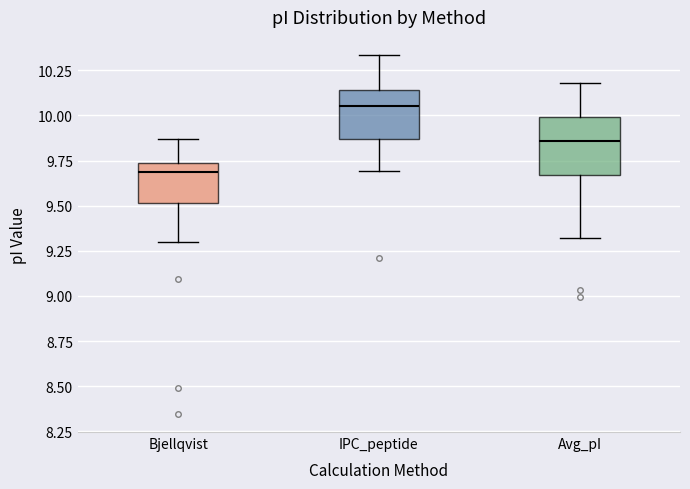

Reading left to right, transcribe this box plot: for each box, give where its median line is, the range the box spans, and where its two whiskers end, as read against the y-axis. The values are not printed on the chart, so give them approximately, as read against the axis.

Bjellqvist: median 9.70, box 9.50 to 9.75, whiskers 9.30 to 9.85
IPC_peptide: median 10.05, box 9.85 to 10.15, whiskers 9.70 to 10.35
Avg_pI: median 9.85, box 9.65 to 10.00, whiskers 9.30 to 10.20